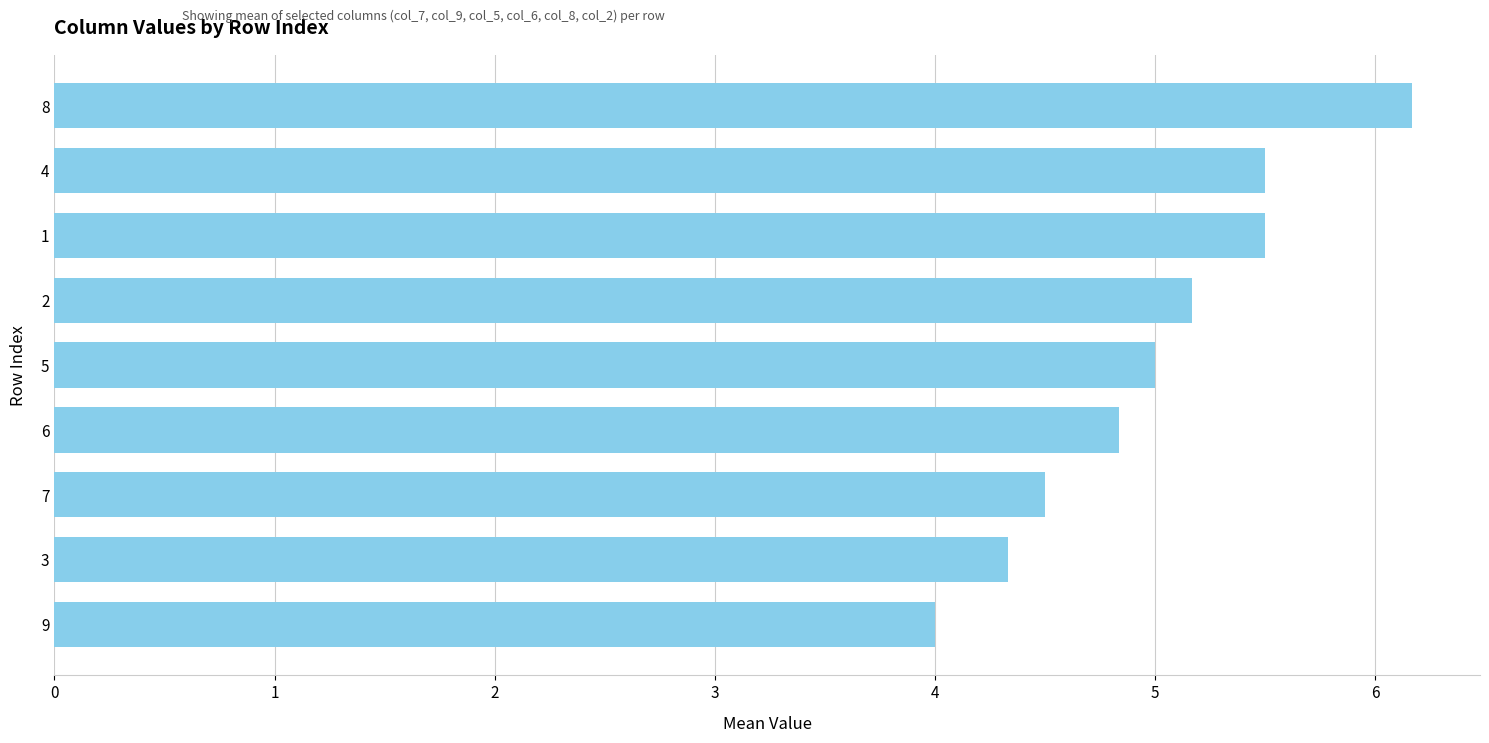

What is the difference between the maximum and minimum values?

2.2